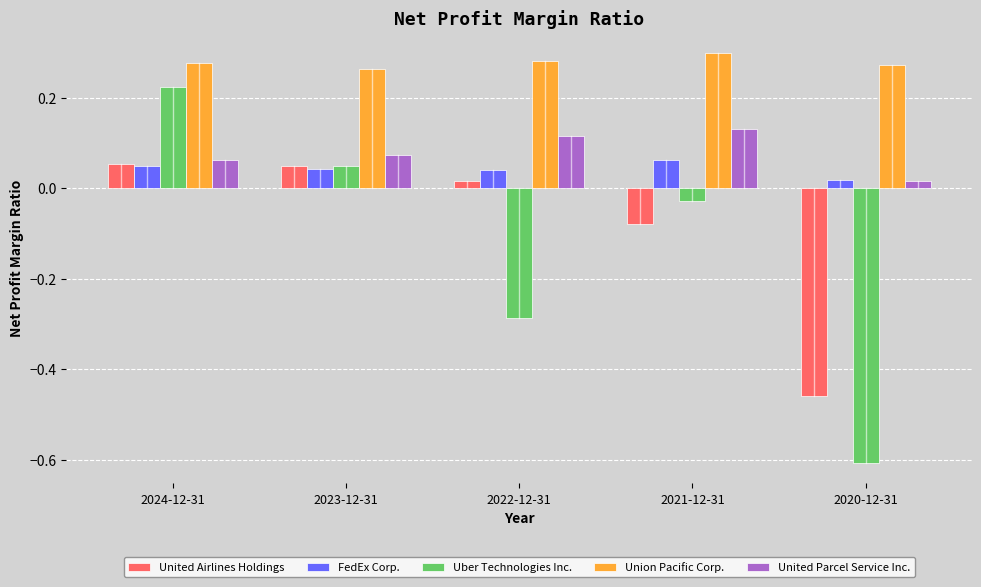

Between 2024-12-31 and 2022-12-31, which series saw the biggest shift?

Uber Technologies Inc.